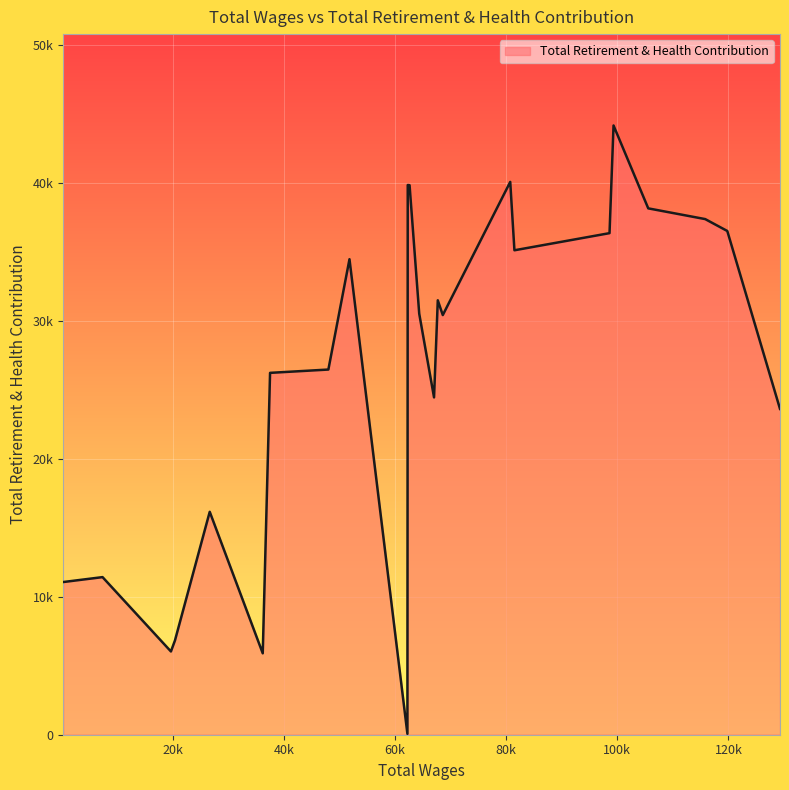

Does the chart display data point markers on the line(s)?

No